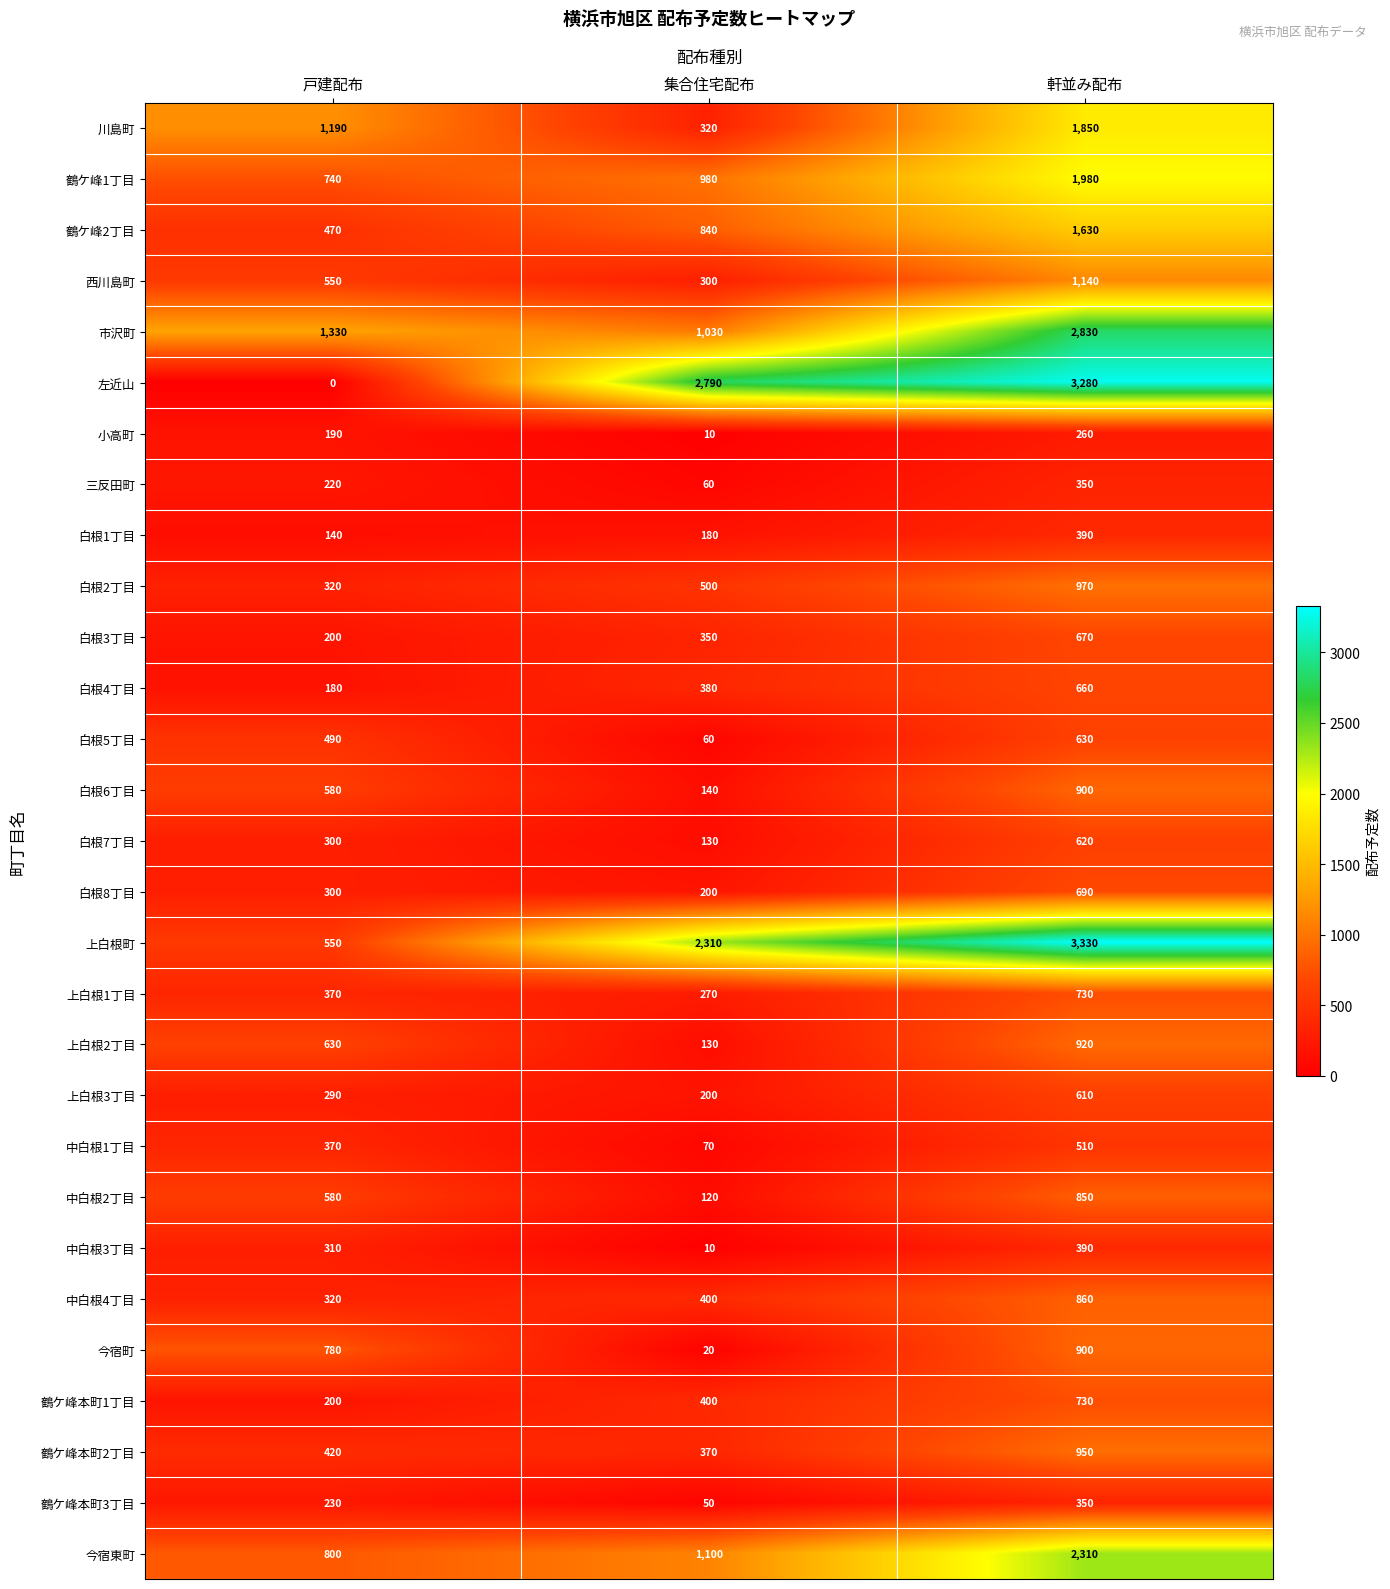

Is it true that 鶴ケ峰本町3丁目 equals 350 at 軒並み配布?

True